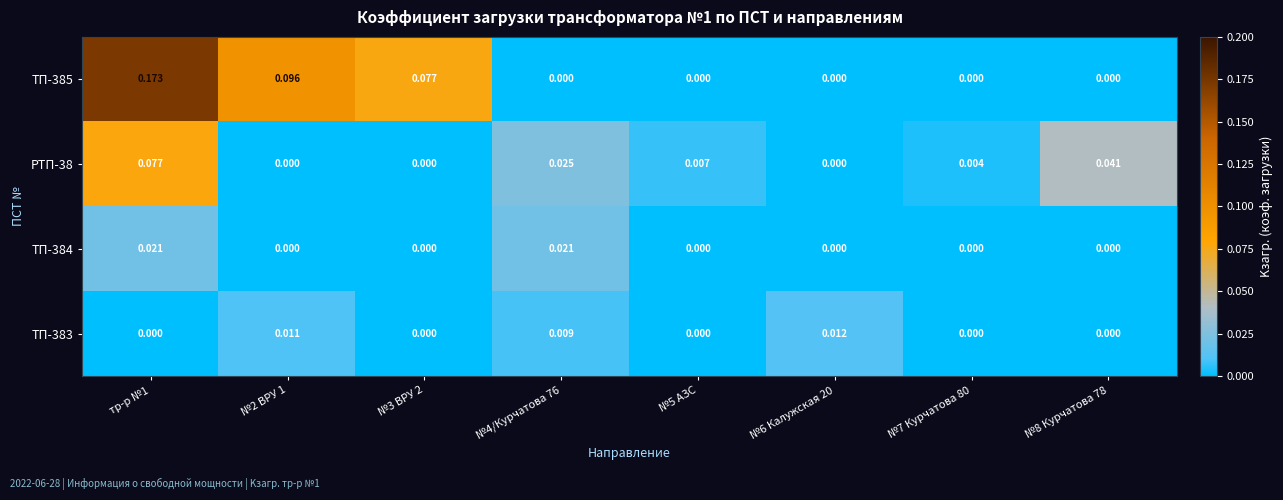

Is the value of ТП-385 at тр-р №1 greater than the value of ТП-384 at тр-р №1?

Yes